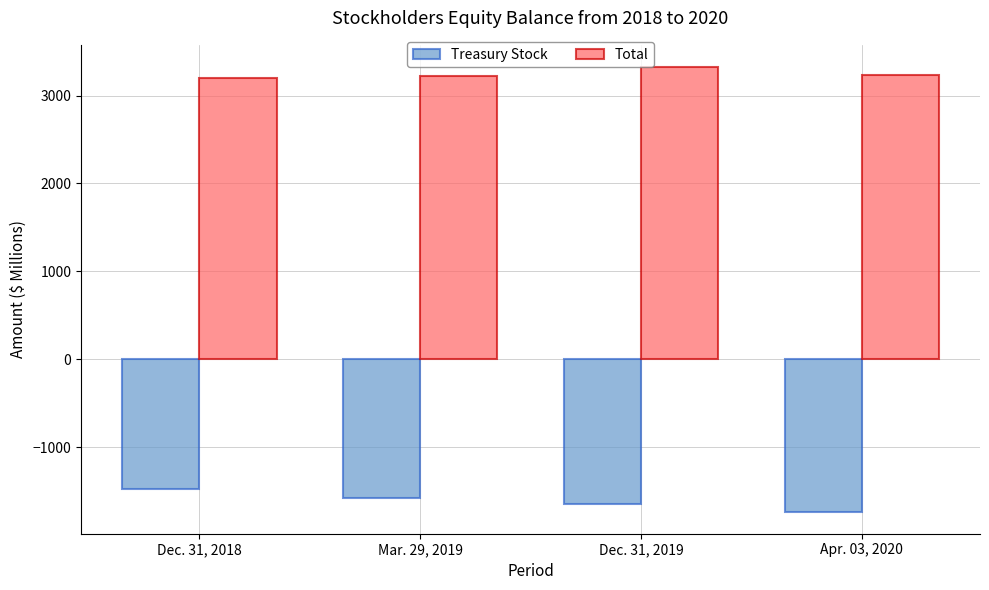

What is the sum of all Total values?

12976.5